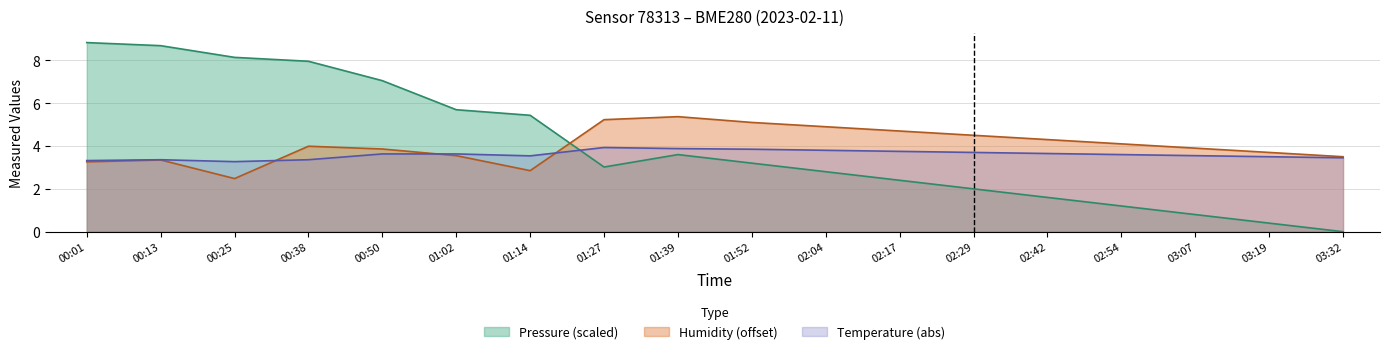

How many data points in pressure_norm are above 3?

10